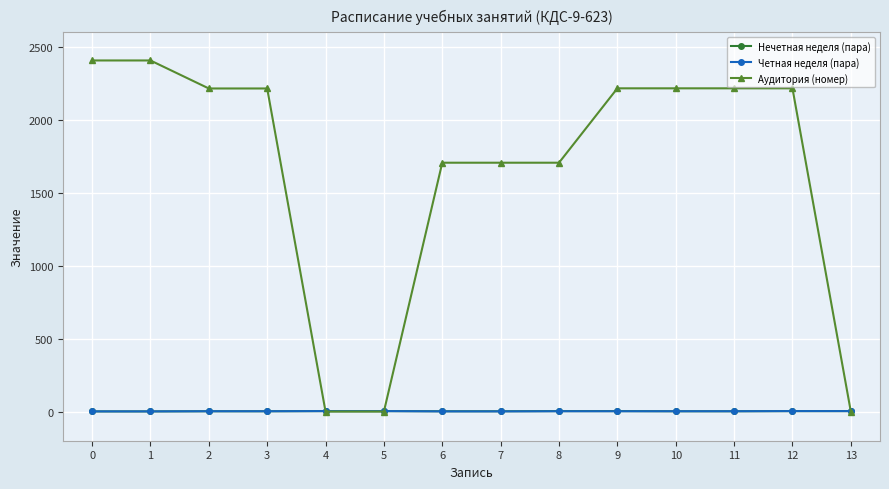

Which series changed the most between 4 and 11?

Аудитория (номер)